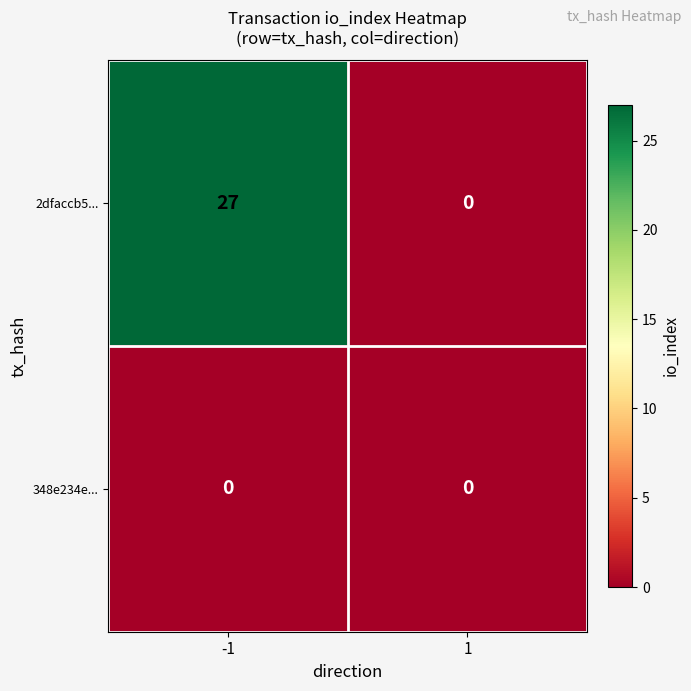

At how many categories does at least one series exceed 9?

1